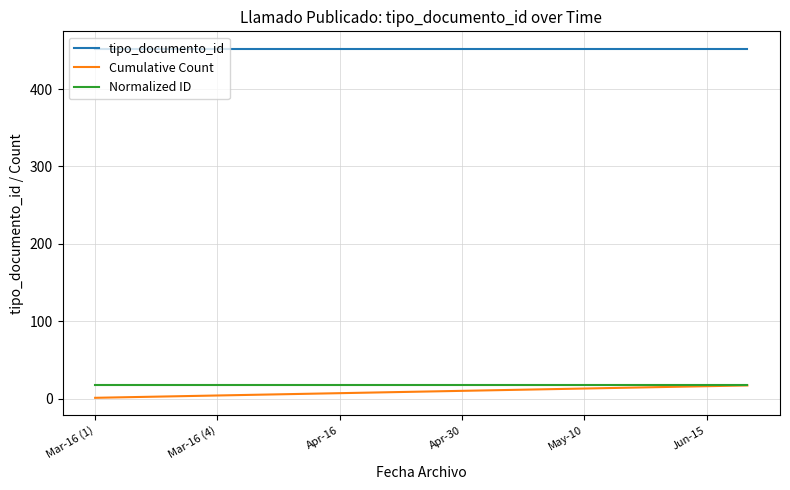

Which series has the largest total across all categories?

tipo_documento_id